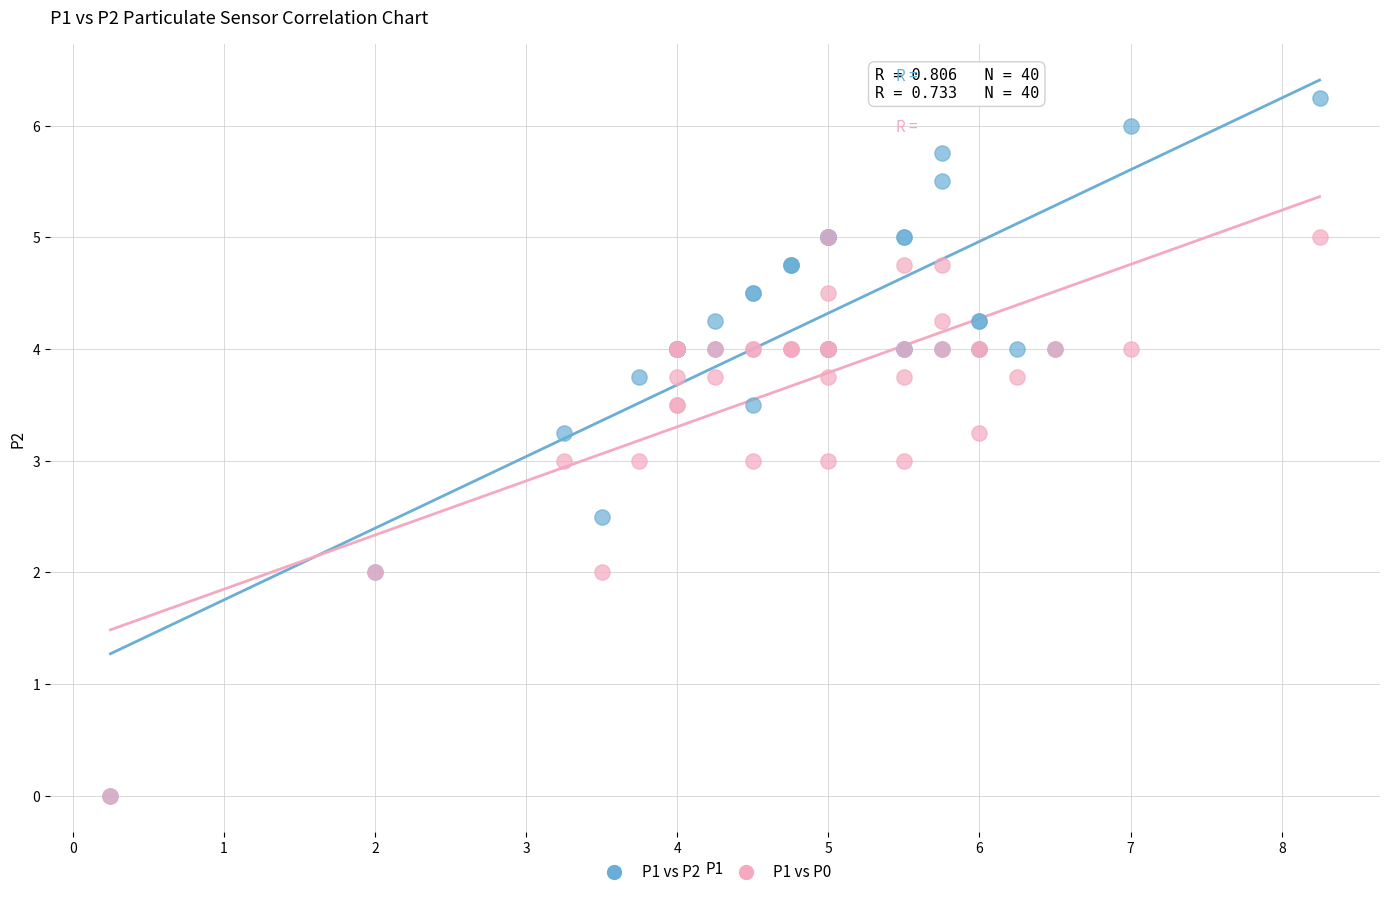

What are all the series names shown in the legend?

P1 vs P2, P1 vs P0